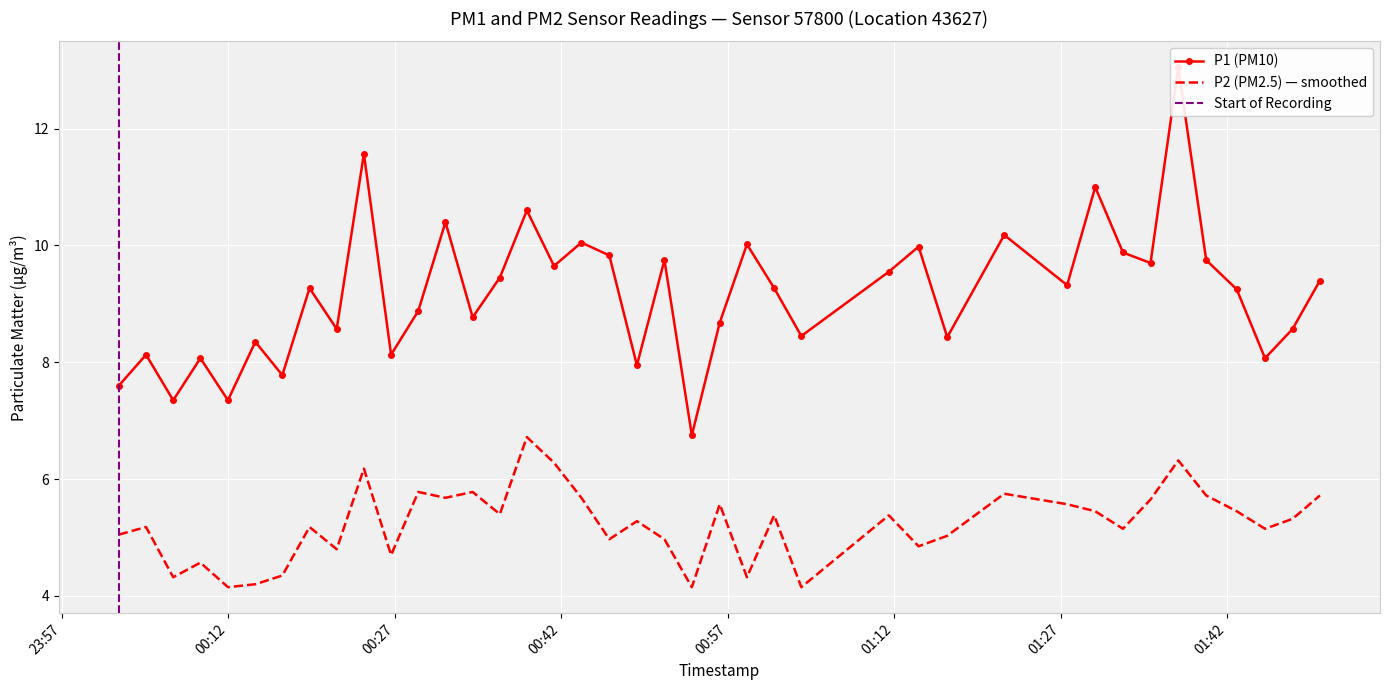

What are all the series names shown in the legend?

P1, P2